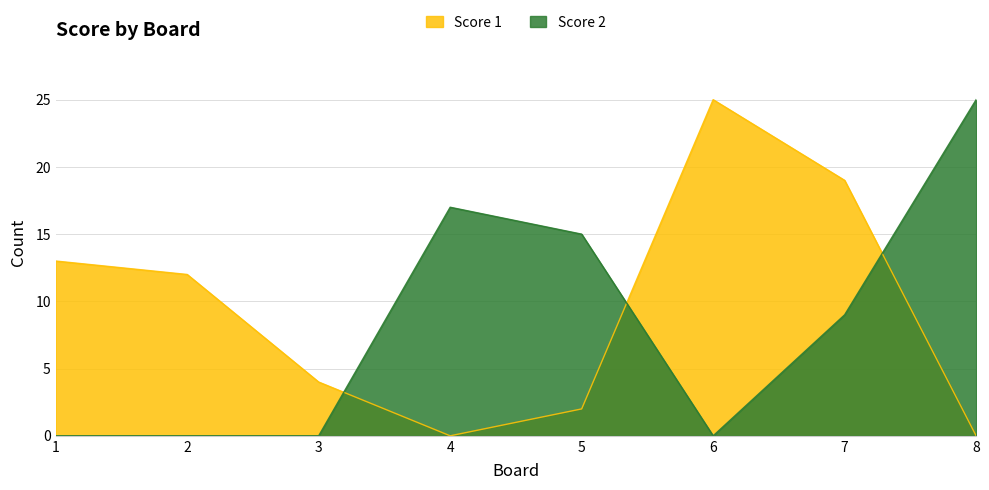

How many lines are shown in the chart?

2